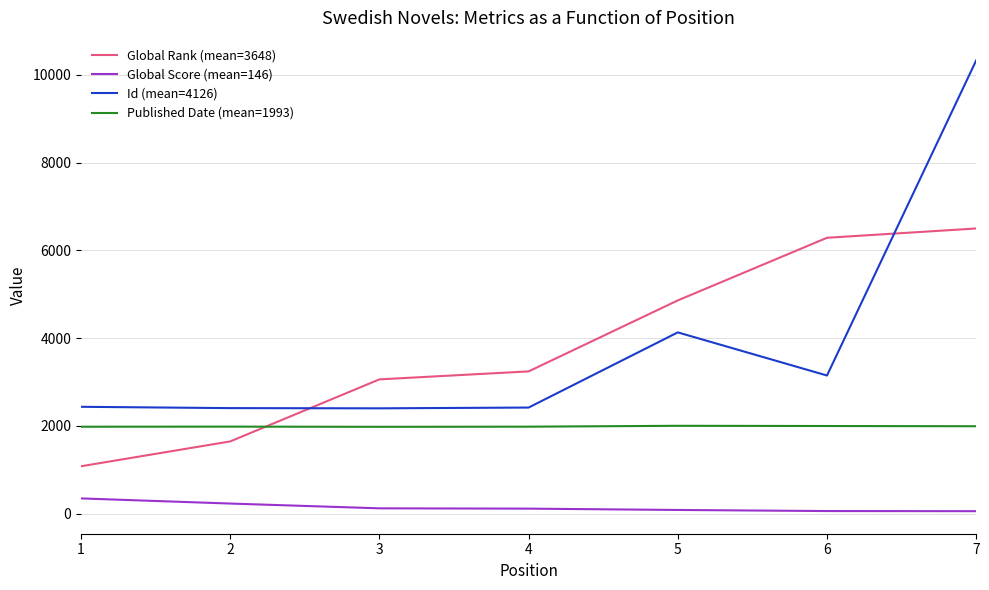

List the series in order of their peak value, highest first.

Id (mean=4126), Global Rank (mean=3648), Published Date (mean=1993), Global Score (mean=146)